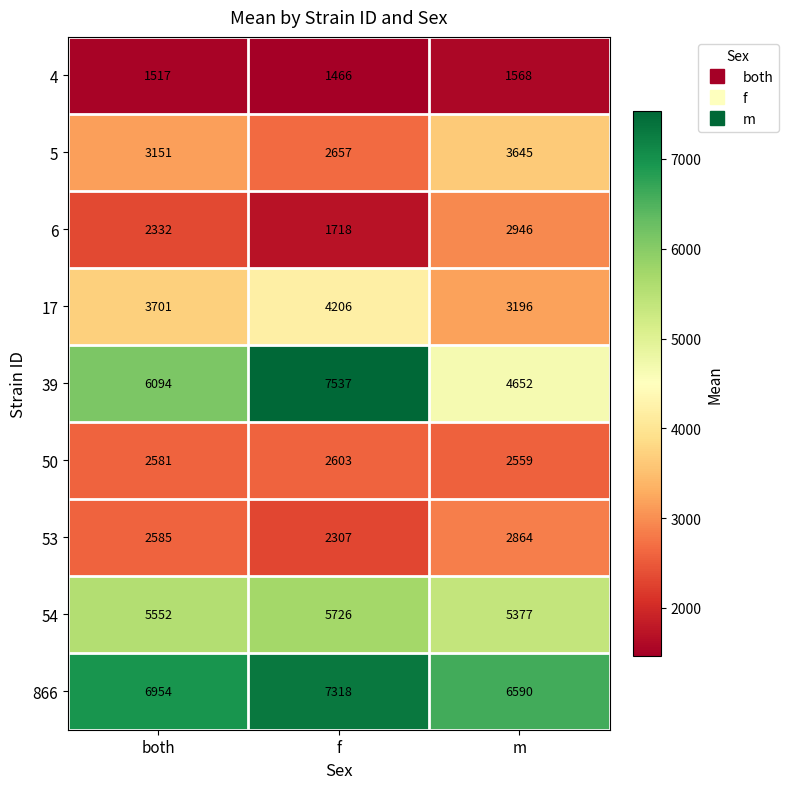

At which label is 5 closest to 3151?

both